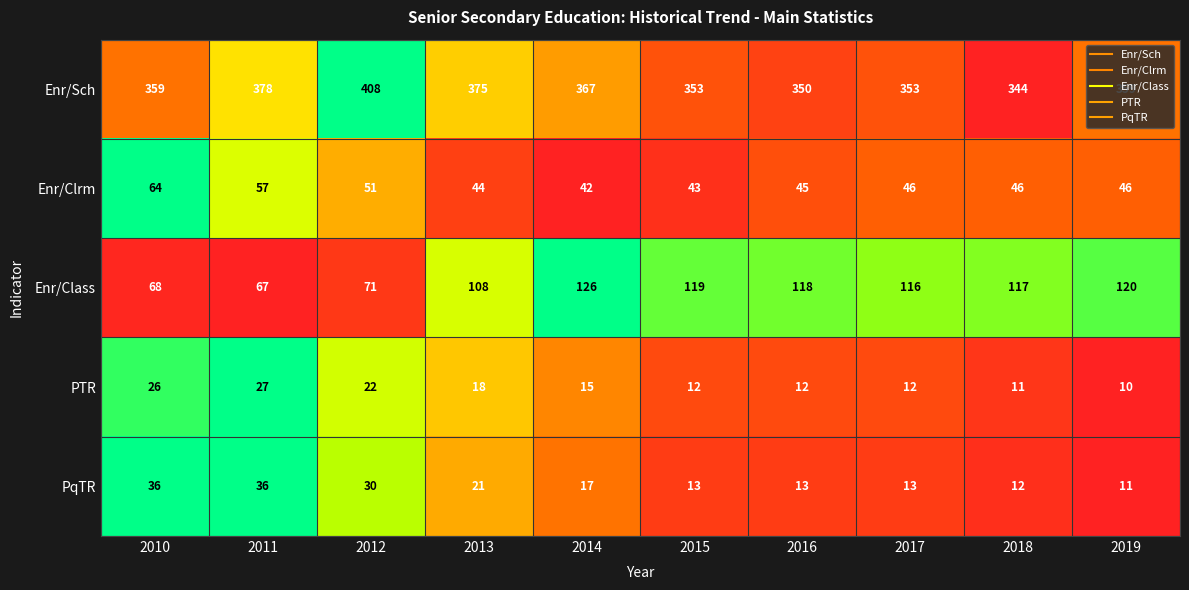

What is the average value of the Enr/Class series?

103